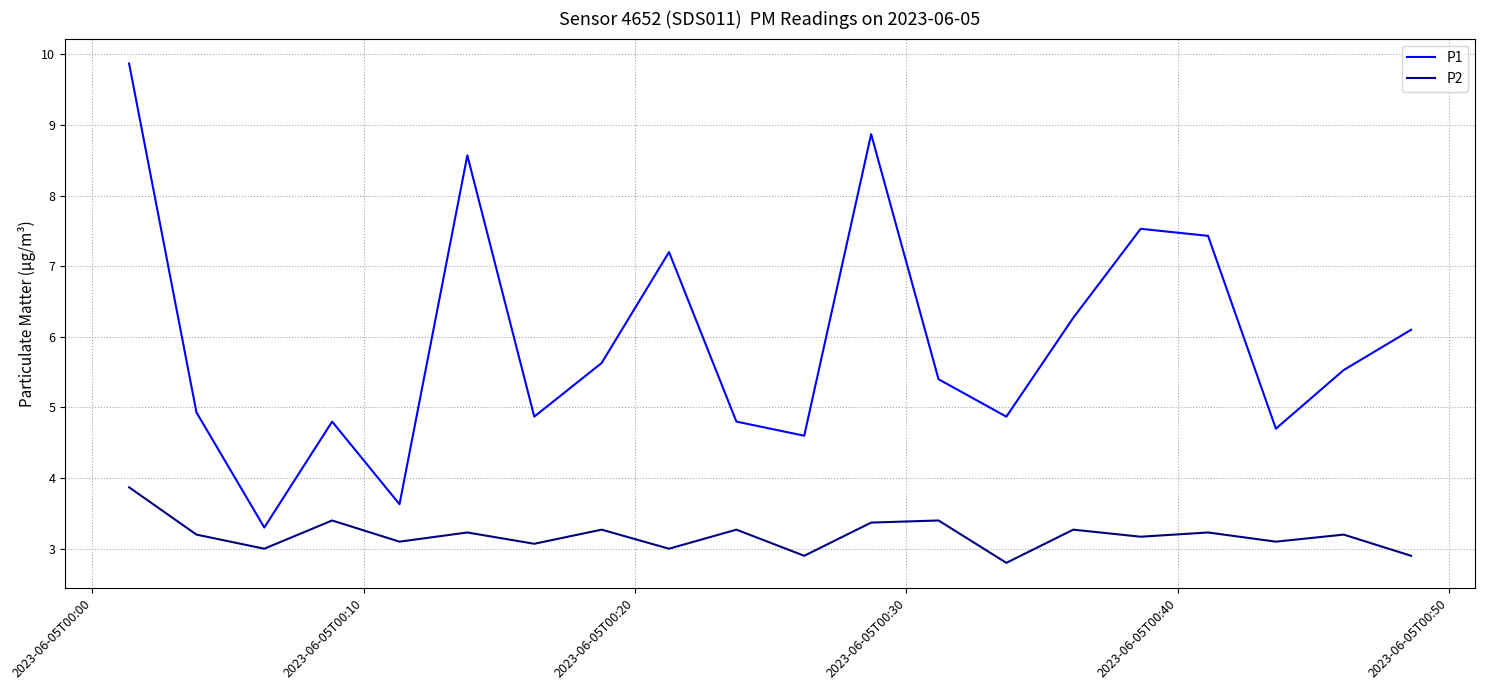

What is the lowest value of the P1 series?

3.3